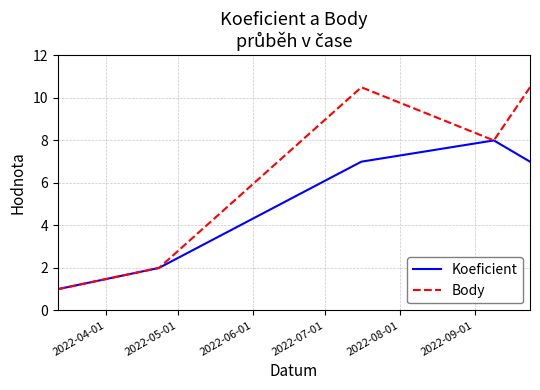

What position from the right is 2022-04-01?

6